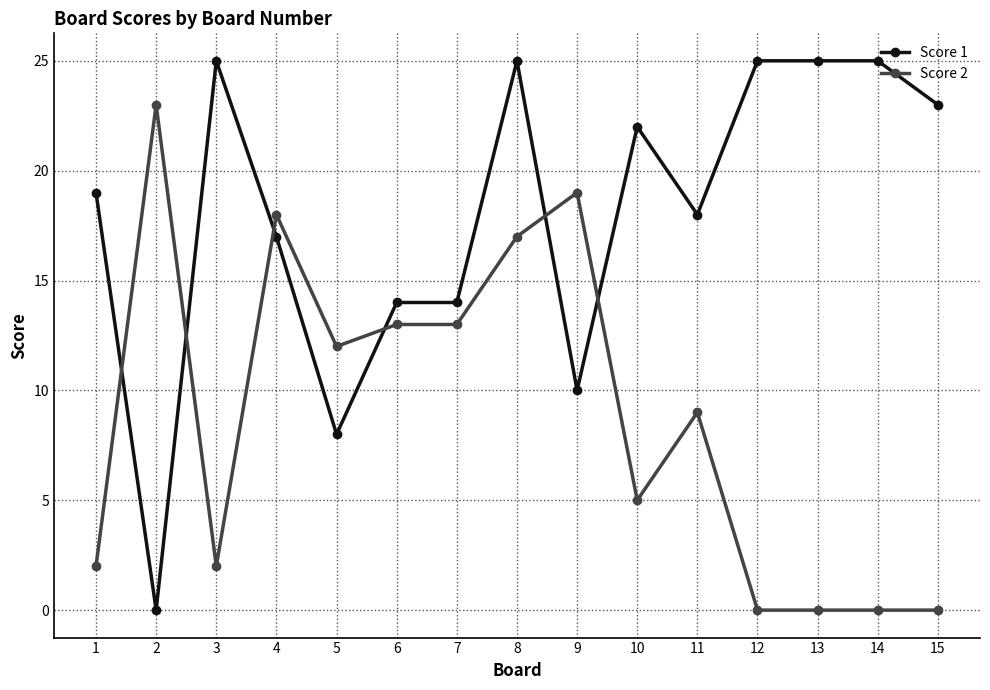

How many times do Score 1 and Score 2 cross each other?

6